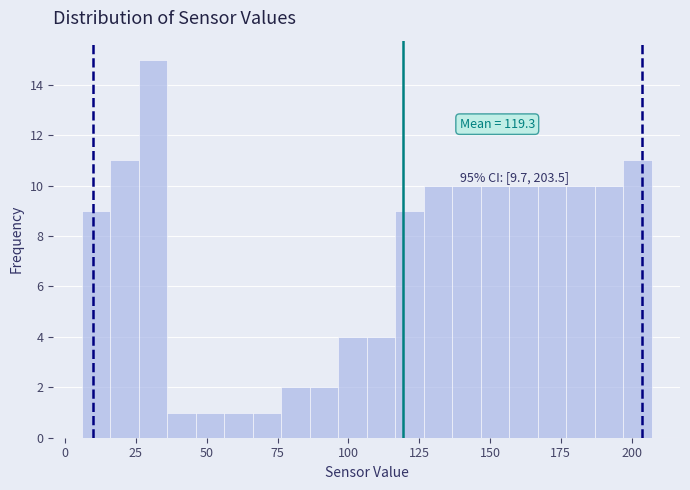

Read against the x-axis, roughly where is the centre of the tallest bar?

30